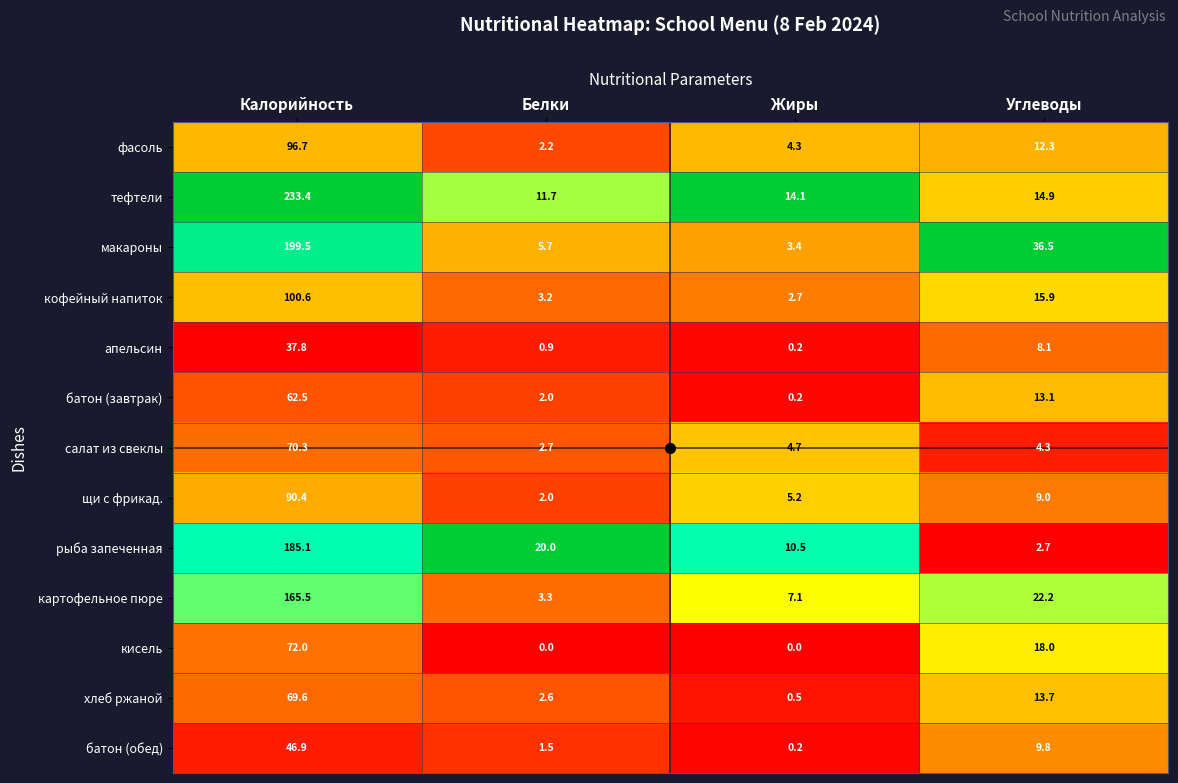

What is the spread (max minus min) of values at Белки?

20.0